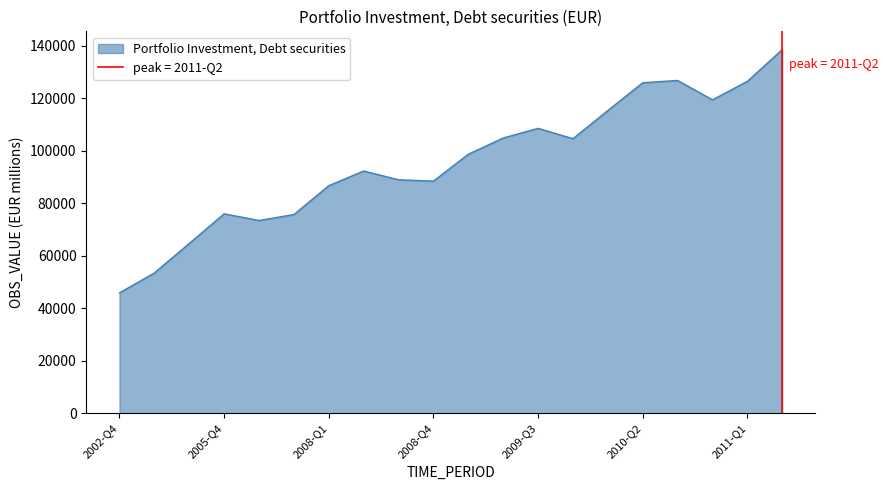

List the labels in order of value, largest first.

2011-Q2, 2010-Q3, 2011-Q1, 2010-Q2, 2010-Q4, 2010-Q1, 2009-Q3, 2009-Q2, 2009-Q4, 2009-Q1, 2008-Q2, 2008-Q3, 2008-Q4, 2008-Q1, 2005-Q4, 2007-Q4, 2006-Q4, 2004-Q4, 2003-Q4, 2002-Q4